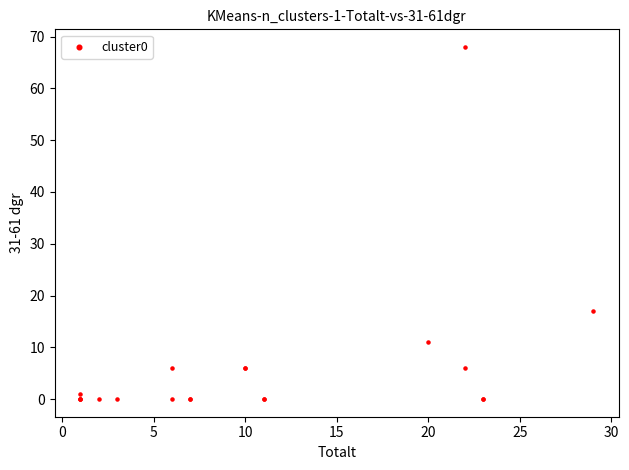

What Y value in the scatter plot is closest to 34?

17